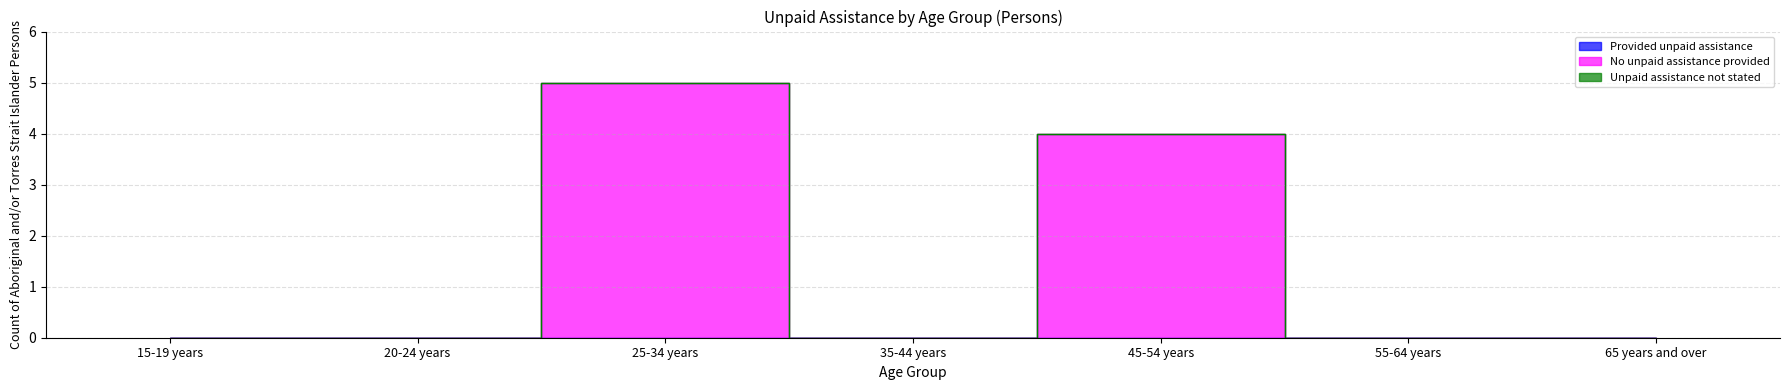

The value of No unpaid assistance provided at 35-44 years is 0. True or false?

True